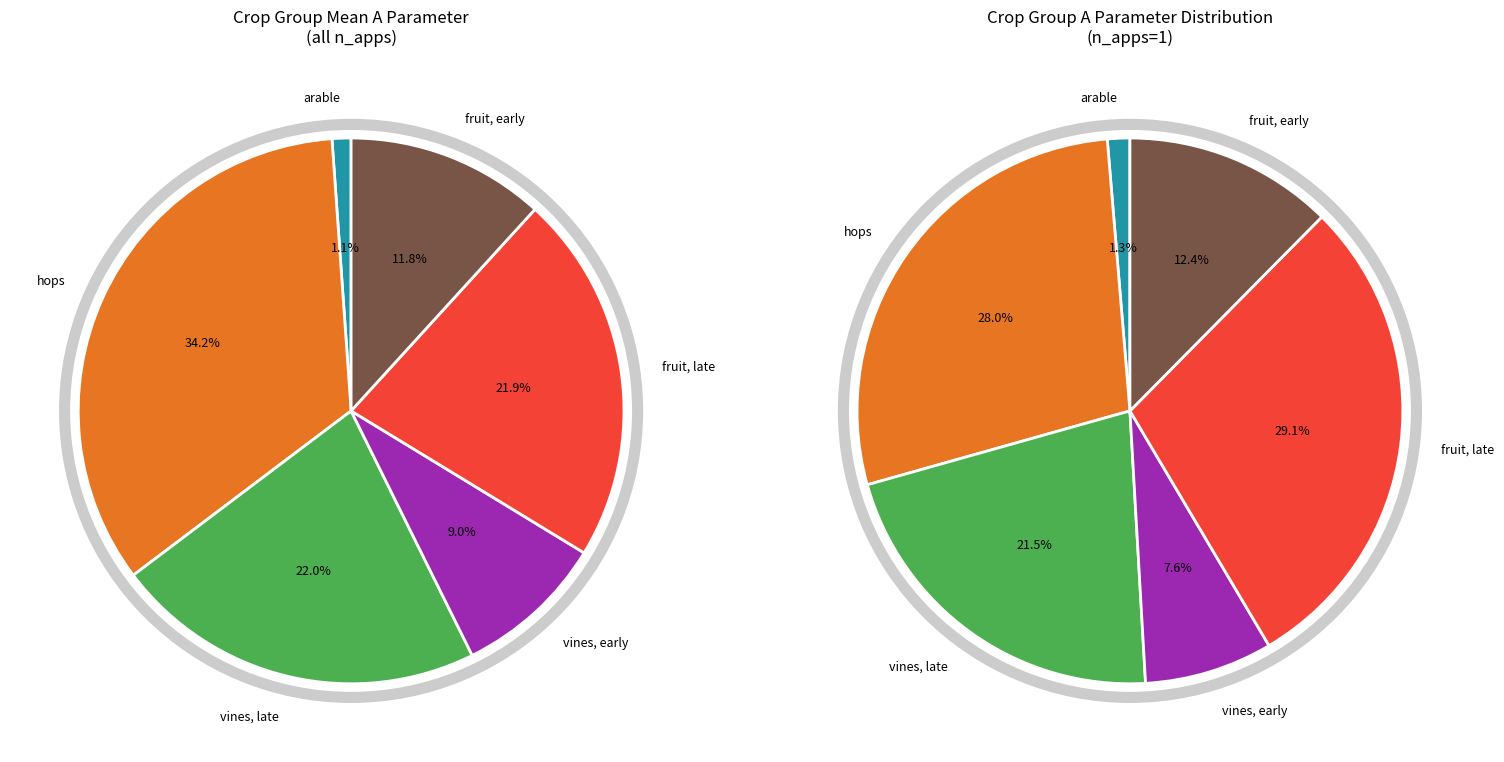

Is there a majority slice in this chart?

No